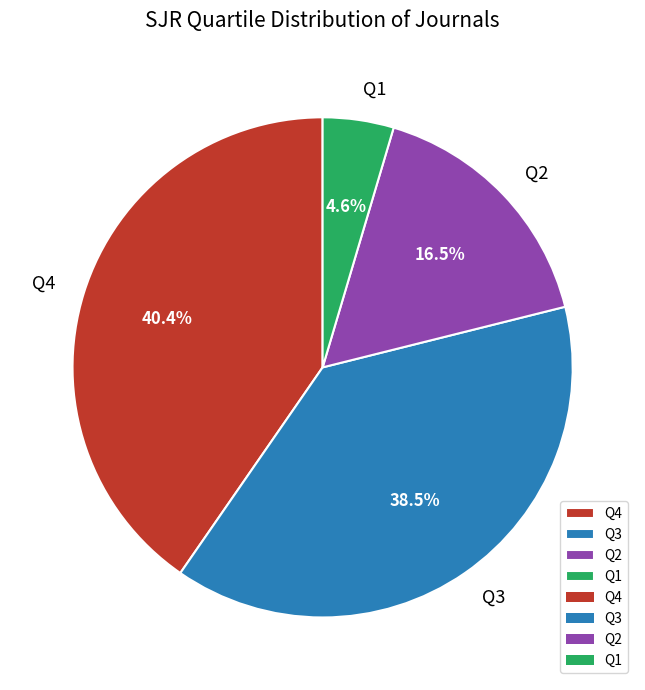

To the nearest percent, what is the combined percentage of Q1 and Q4?

45%